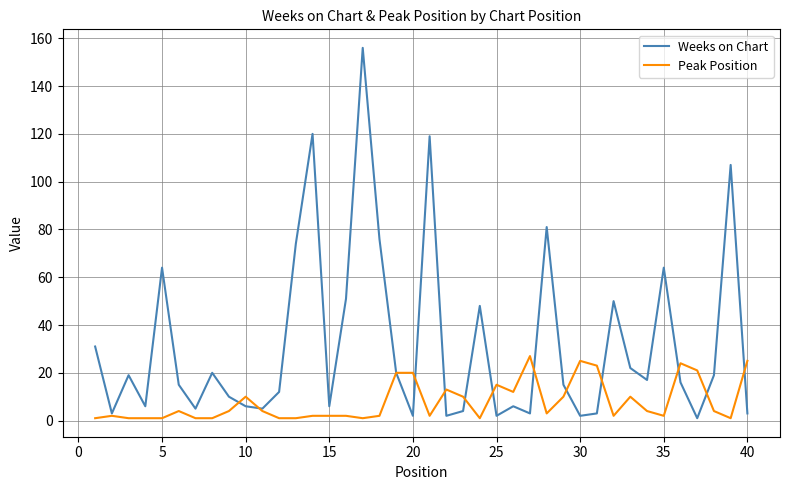

At how many categories does at least one series exceed 106?

4